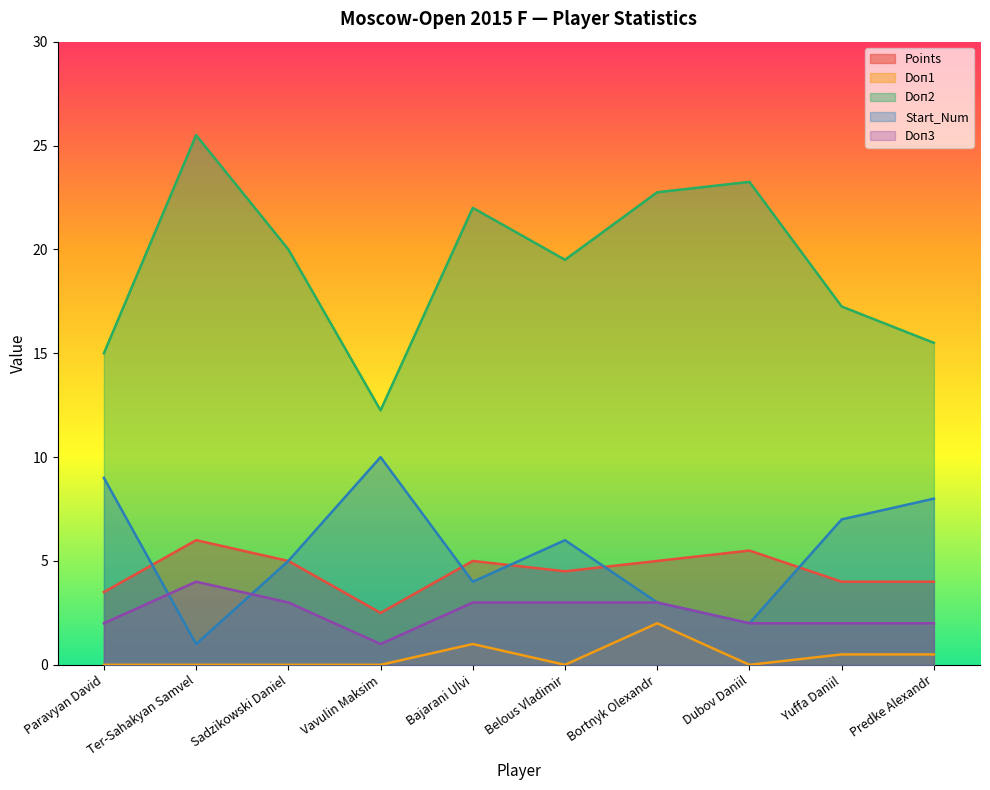

At which label does Start_Num reach its minimum?

Ter-Sahakyan Samvel